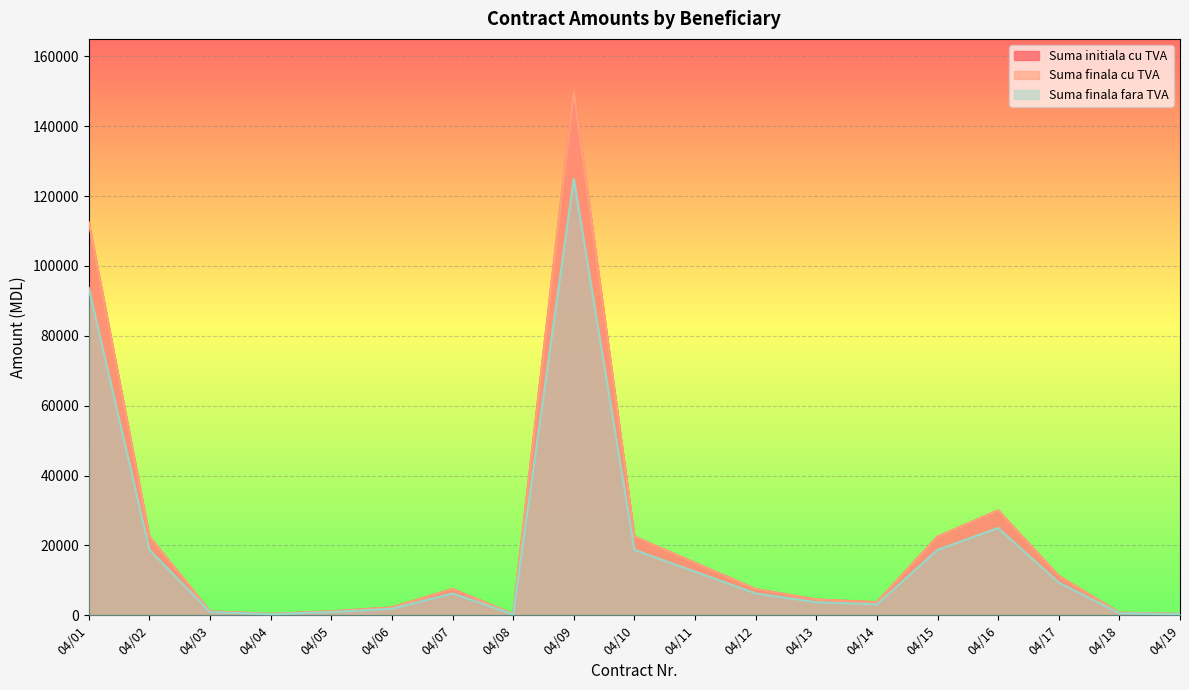

Which category has the highest value in the Suma finala fara TVA series?

04/09